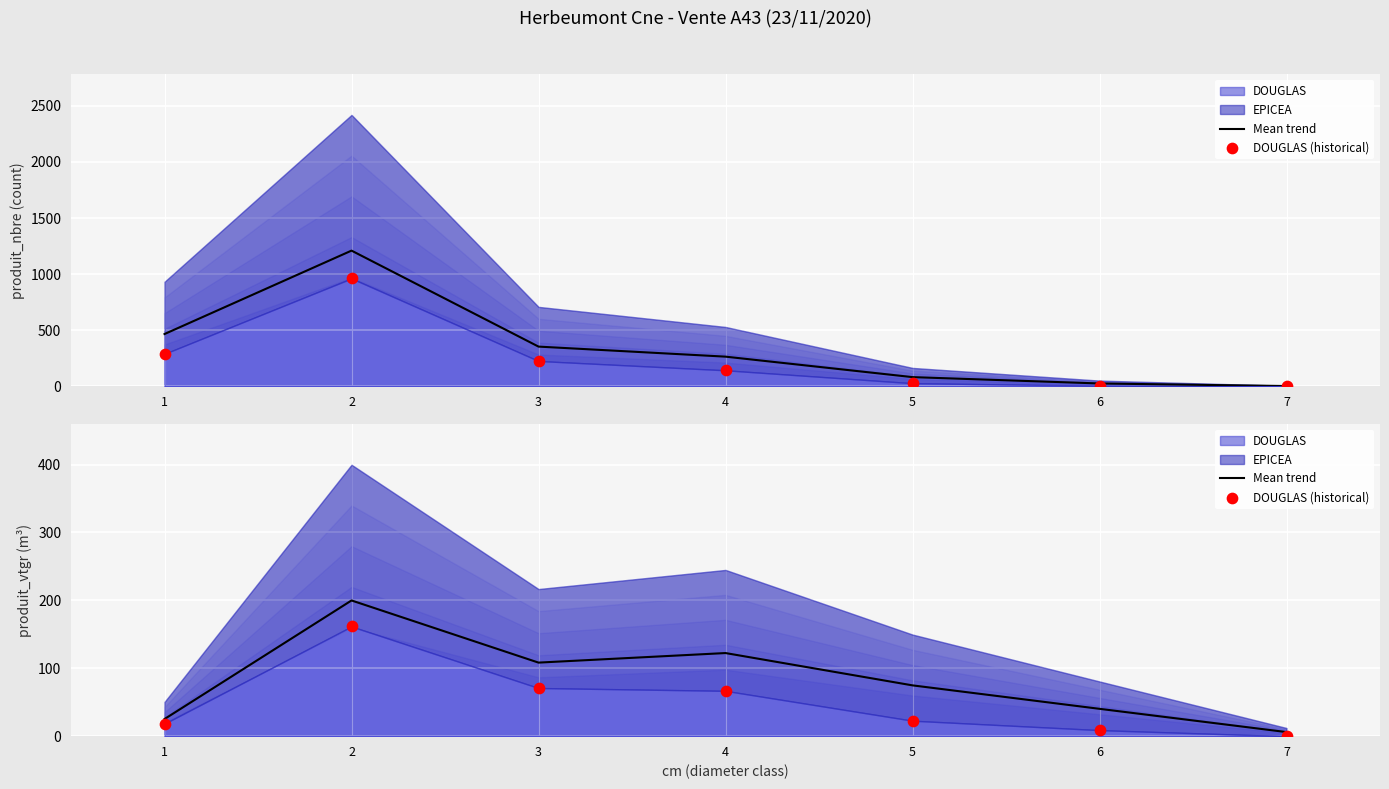

Which series has the largest total across all categories?

Mean trend